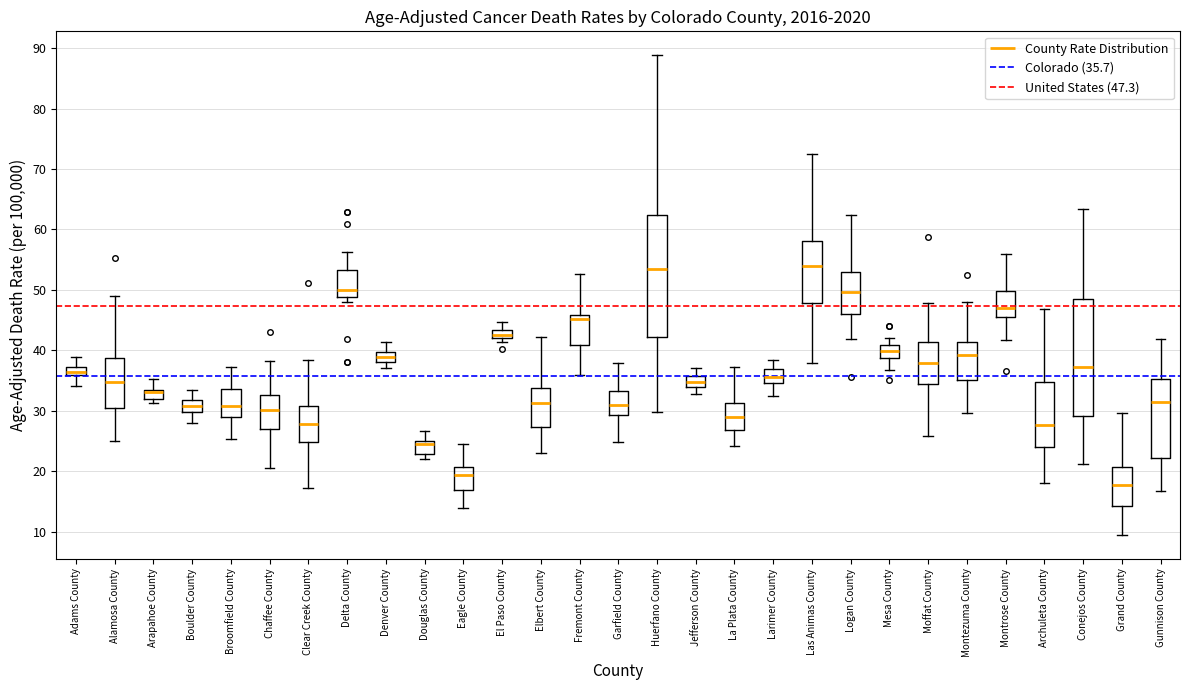

Where does the lower whisker of the box for Archuleta County end on the y-axis? The values are not printed on the chart, so give them approximately, as read against the axis.

18